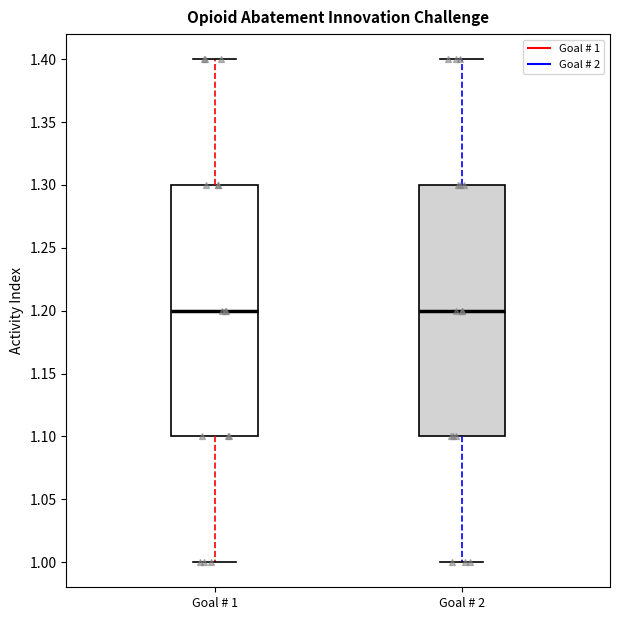

Reading left to right, transcribe this box plot: for each box, give where its median line is, the range the box spans, and where its two whiskers end, as read against the y-axis. The values are not printed on the chart, so give them approximately, as read against the axis.

Goal # 1: median 1.2, box 1.1 to 1.3, whiskers 1.0 to 1.4
Goal # 2: median 1.2, box 1.1 to 1.3, whiskers 1.0 to 1.4